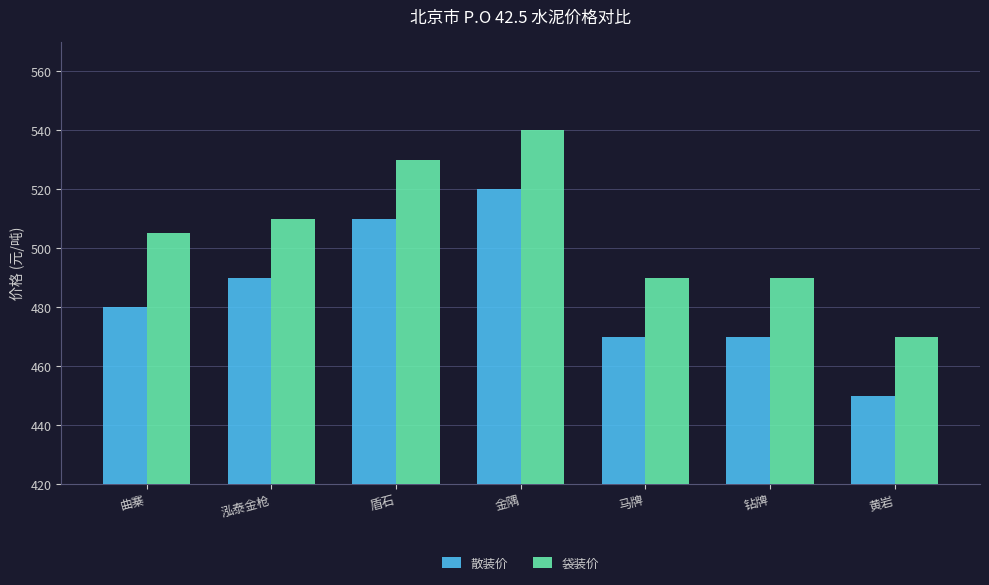

Is it true that 袋装价 equals 317 at 曲寨?

False